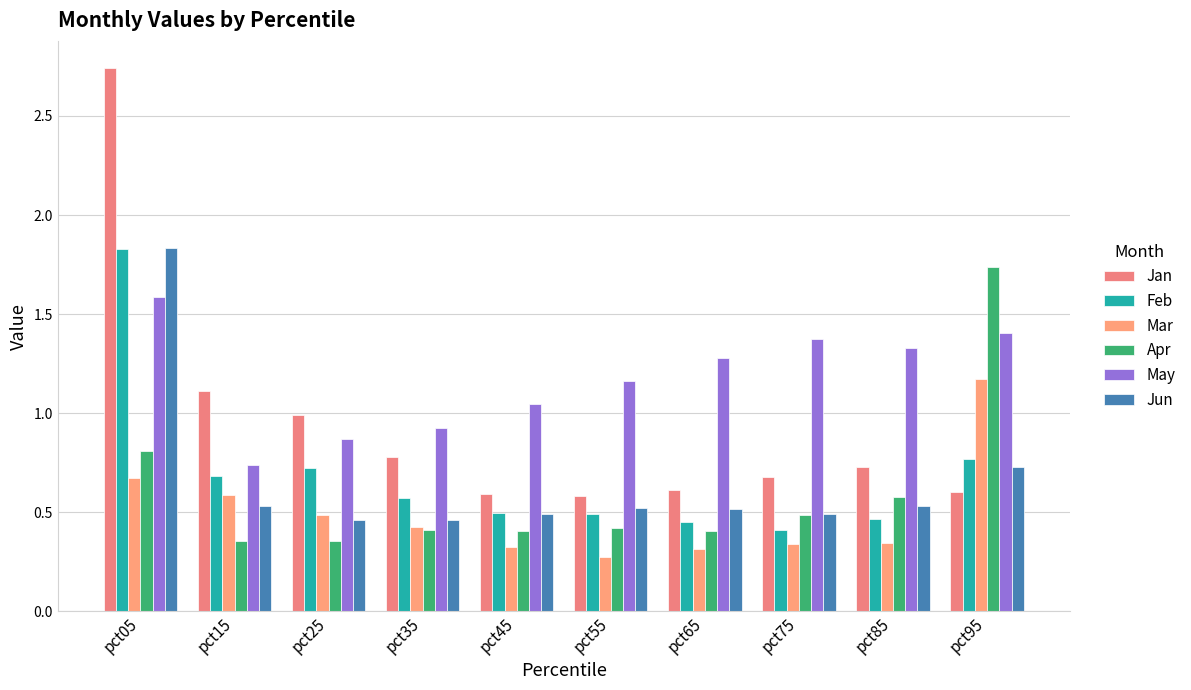

Reading left to right, list all the values displayed in this chart.

Jan: 2.7	1.1	1.0	0.8	0.6	0.6	0.6	0.7	0.7	0.6
Feb: 1.8	0.7	0.7	0.6	0.5	0.5	0.4	0.4	0.5	0.8
Mar: 0.7	0.6	0.5	0.4	0.3	0.3	0.3	0.3	0.3	1.2
Apr: 0.8	0.4	0.4	0.4	0.4	0.4	0.4	0.5	0.6	1.7
May: 1.6	0.7	0.9	0.9	1.0	1.2	1.3	1.4	1.3	1.4
Jun: 1.8	0.5	0.5	0.5	0.5	0.5	0.5	0.5	0.5	0.7